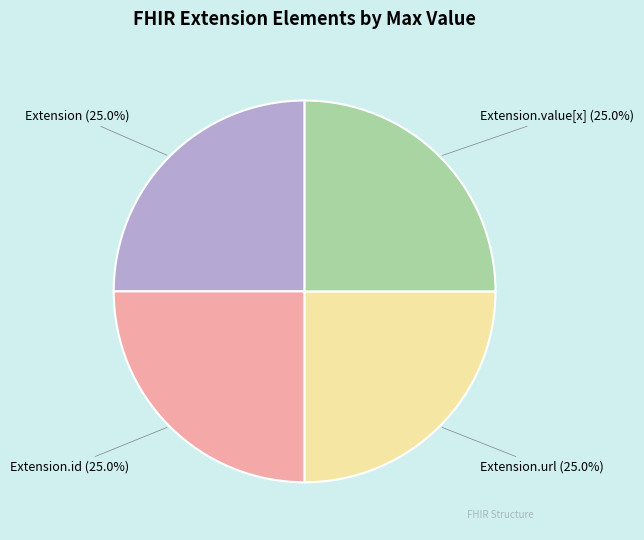

Does any single category account for the majority?

No